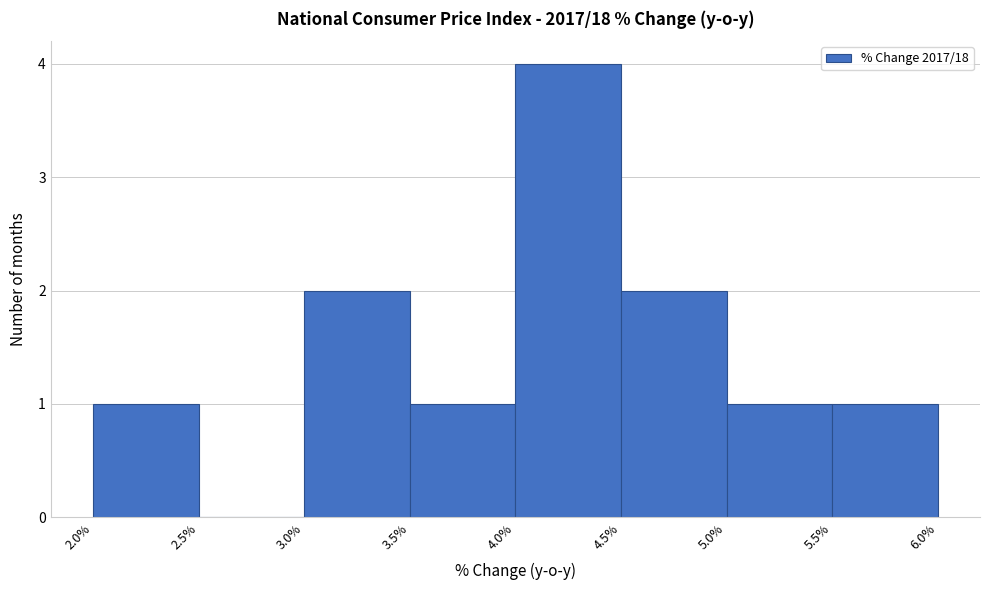

What is the height of the bar covering 3.5% to 4.0% on the x-axis? The values are not printed on the chart, so give them approximately, as read against the axis.

1